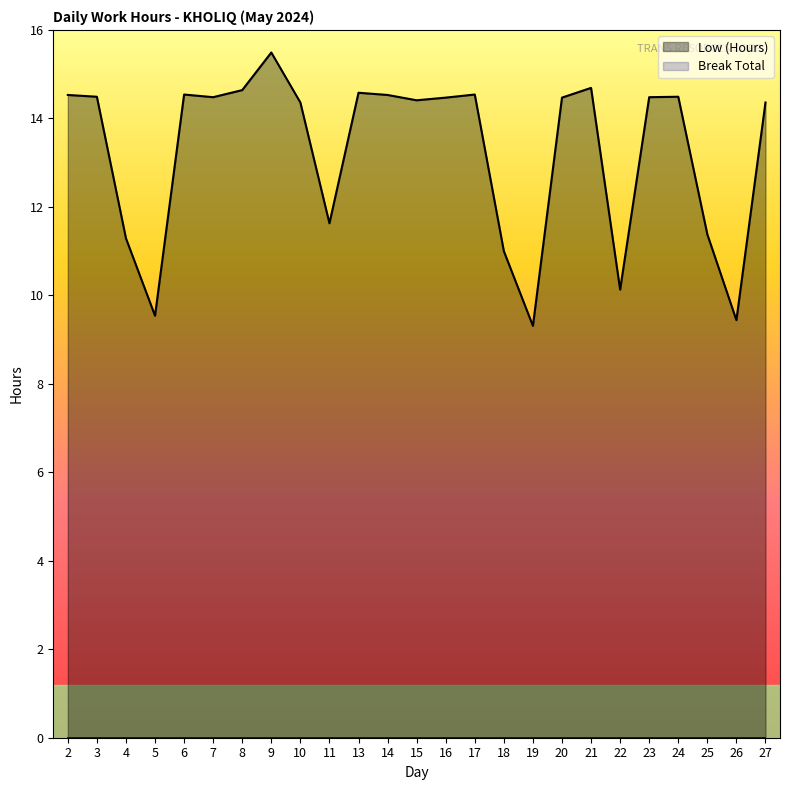

What is the lowest value of the Low (Hours) series?

9.3